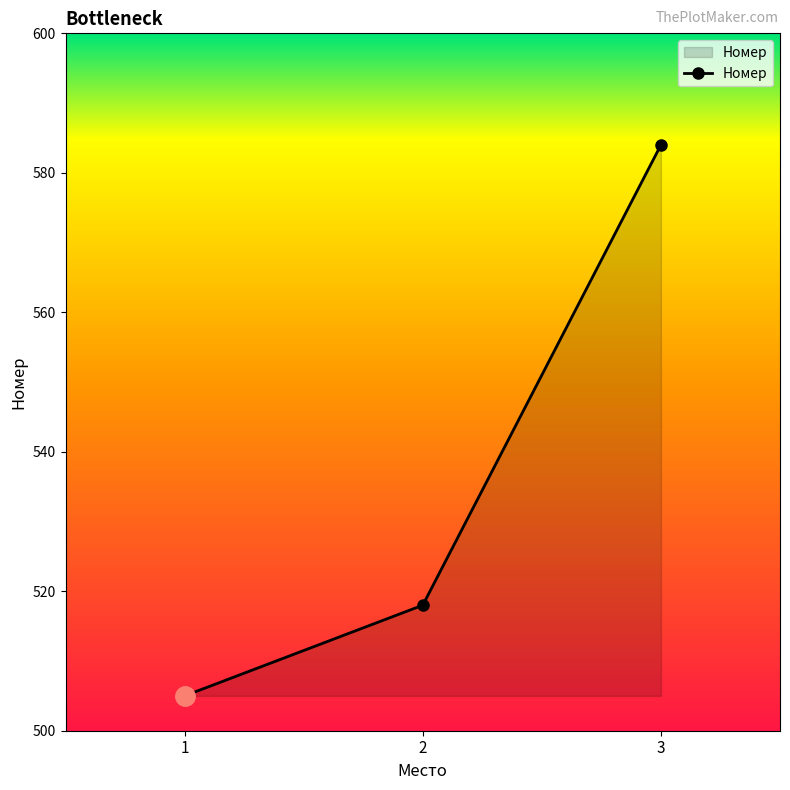

What is the sum of all values?

1607